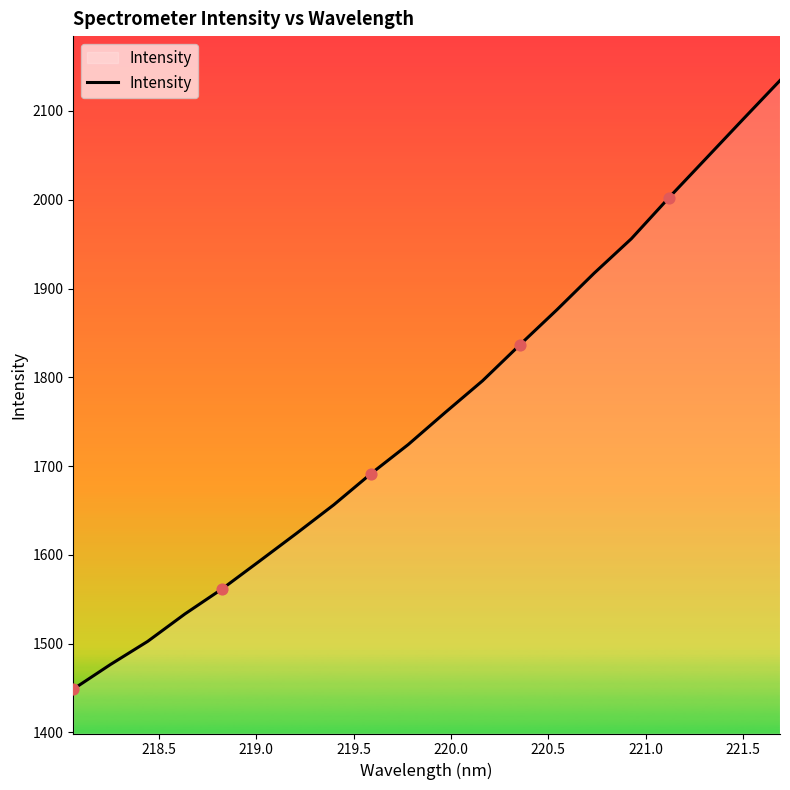

What is the difference between the maximum and minimum values?

685.7